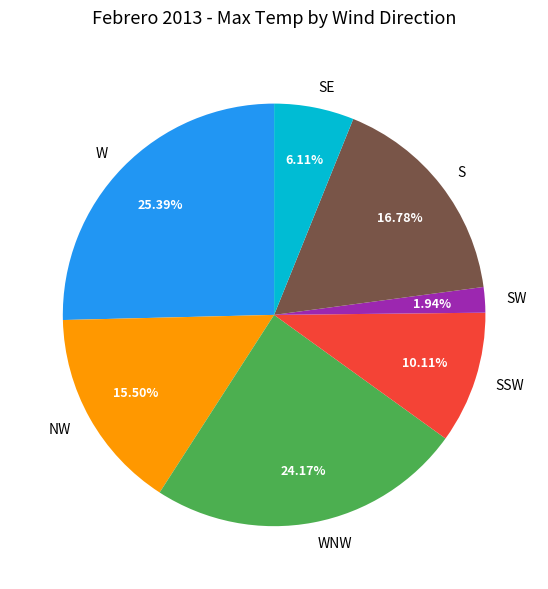

What is the ratio of the value at NW to the value at W?

0.6